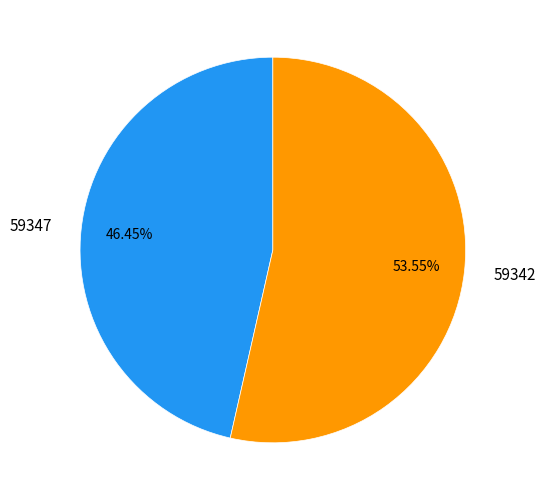

What percentage is the 59347 slice, to the nearest percent?

46%